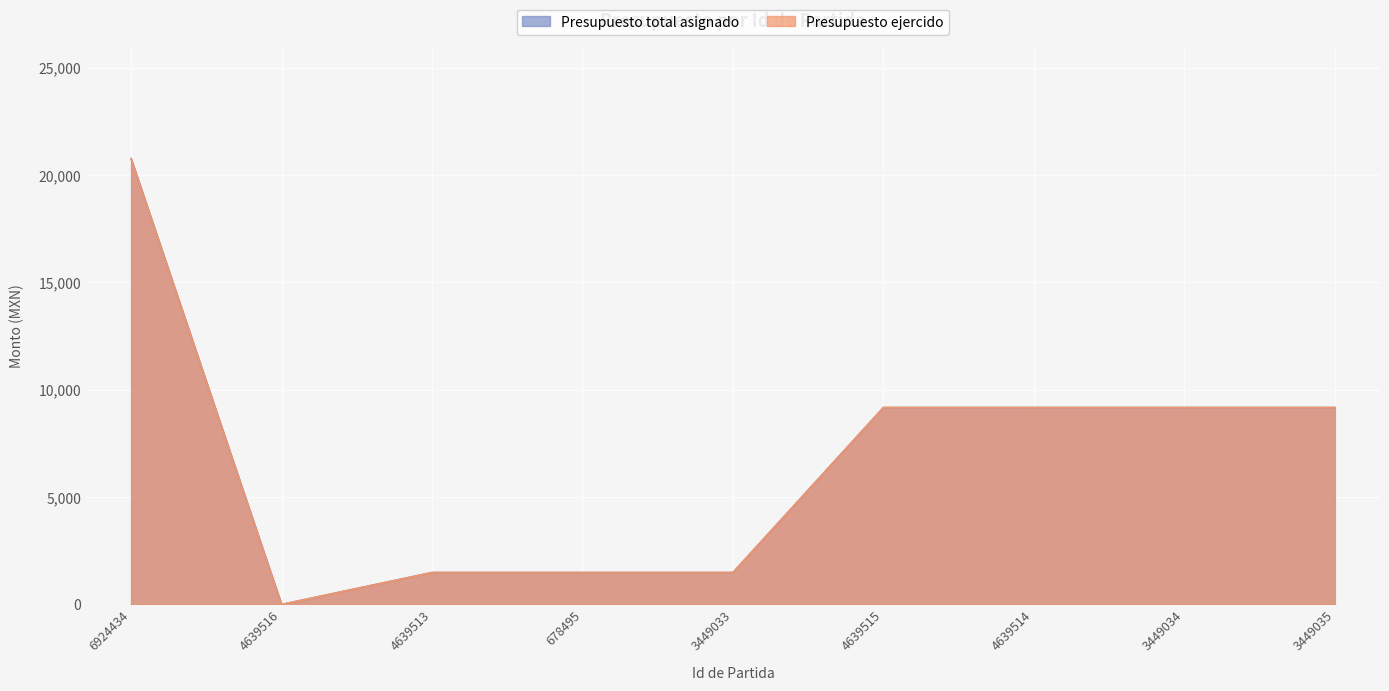

At which category is the sum across all series the highest?

6924434